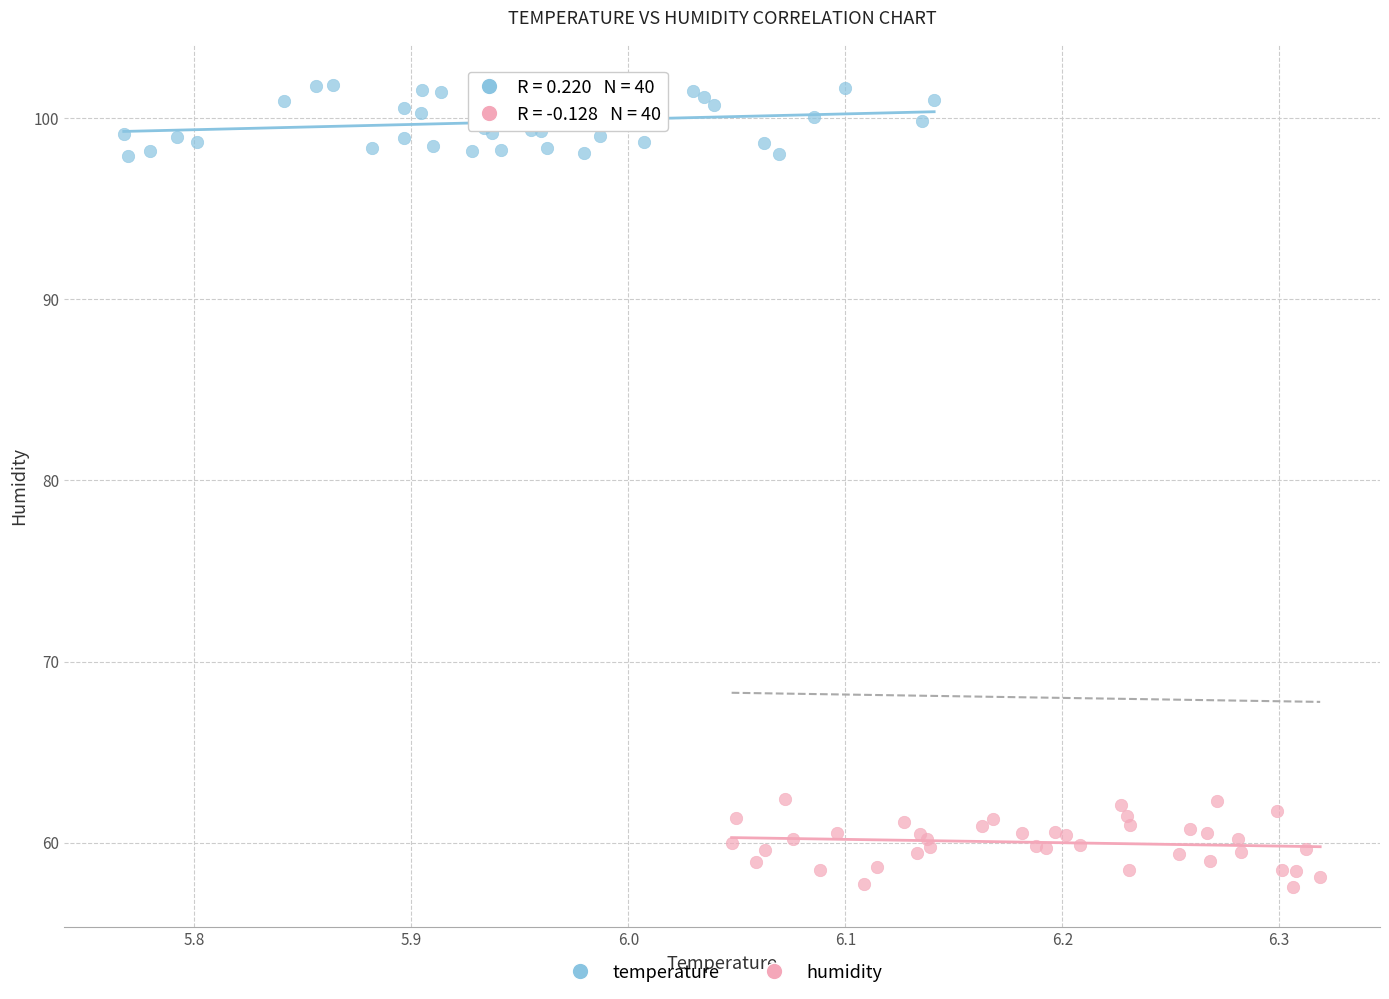

Which series contains the highest Y value?

temperature